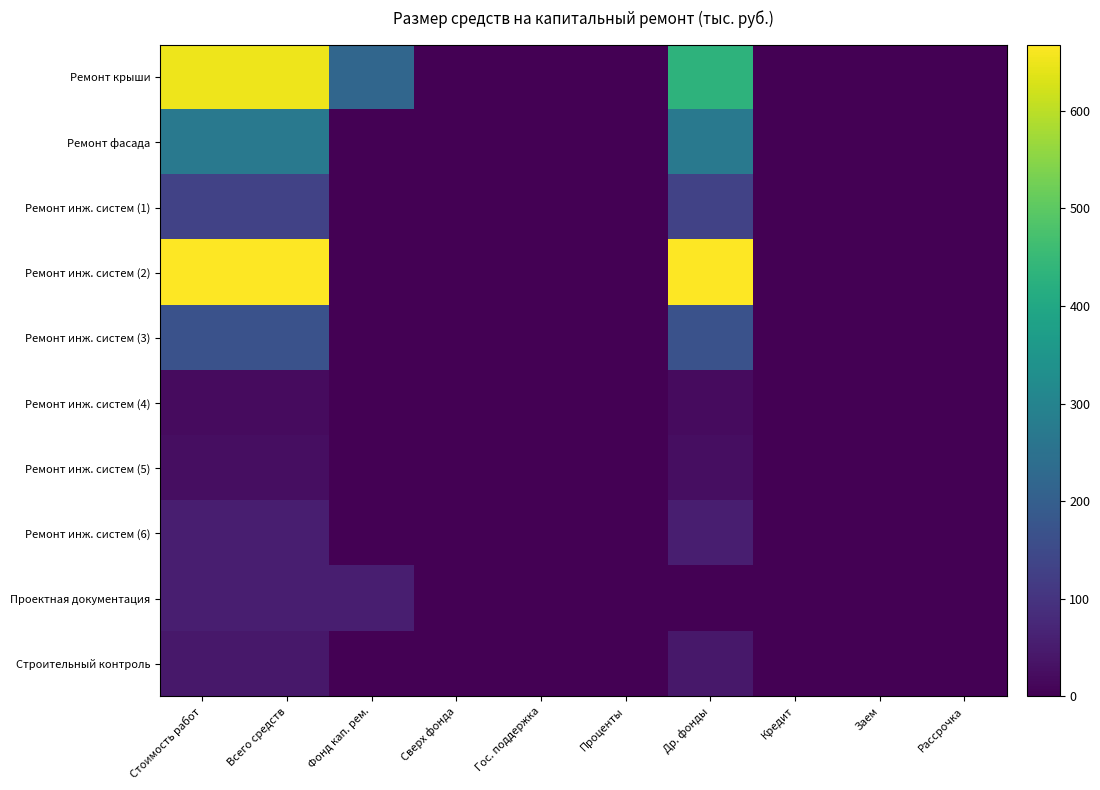

List the series in order of their peak value, highest first.

Ремонт инж. систем (2), Ремонт крыши, Ремонт фасада, Ремонт инж. систем (3), Ремонт инж. систем (1), Ремонт инж. систем (6), Проектная документация, Строительный контроль, Ремонт инж. систем (5), Ремонт инж. систем (4)